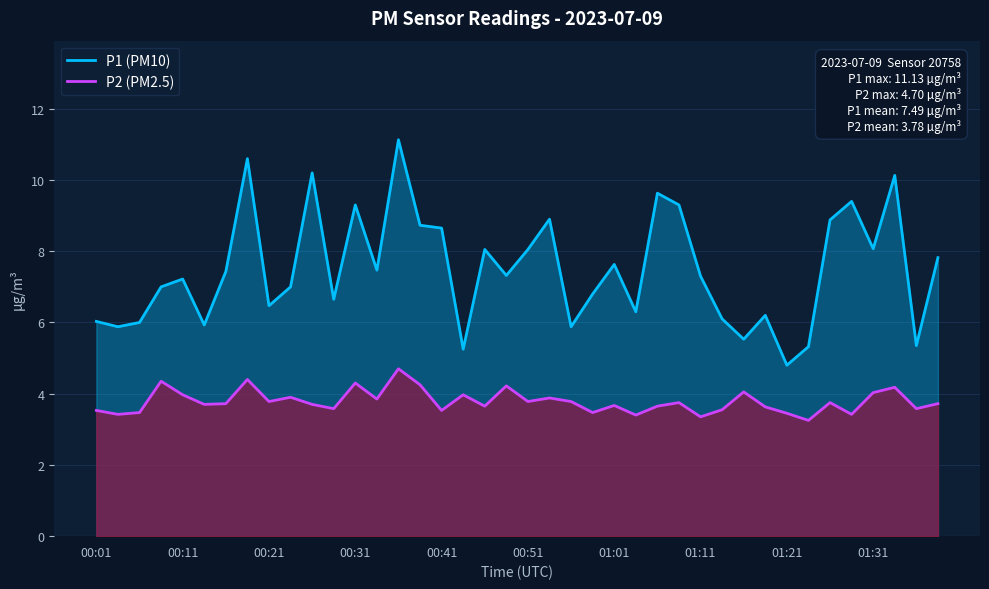

What is the maximum value shown in the chart?

11.1